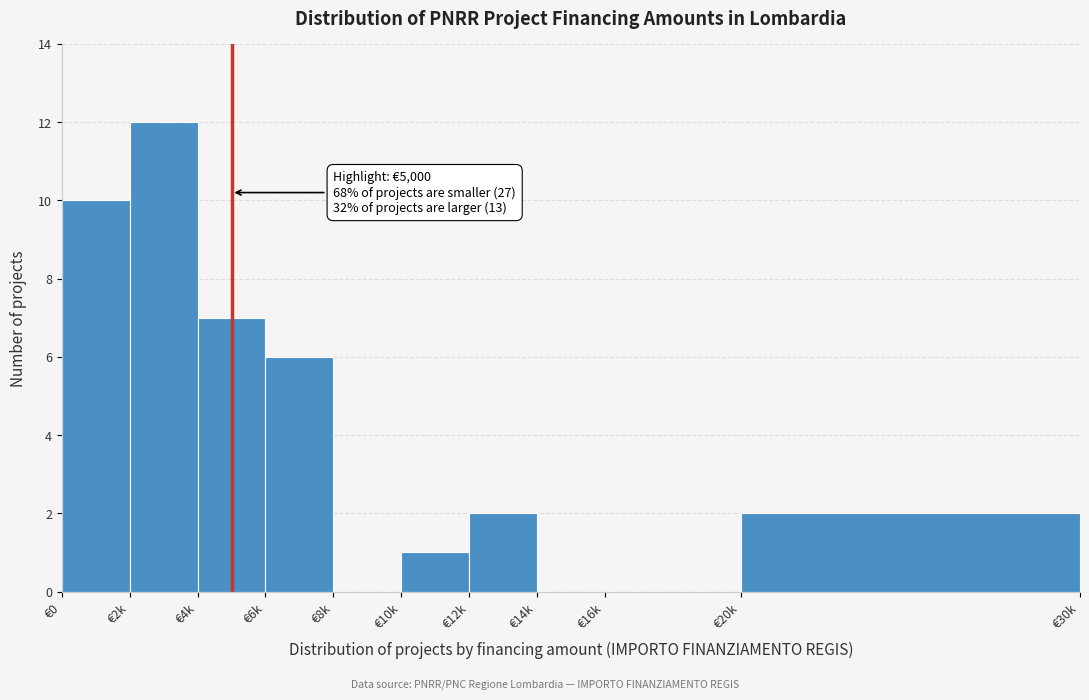

Reading left to right, extract all data points from this chart.

€0=10	€2k=12	€4k=7	€6k=6	€8k=0	€10k=1	€12k=2	€14k=0	€16k=0	€20k=2